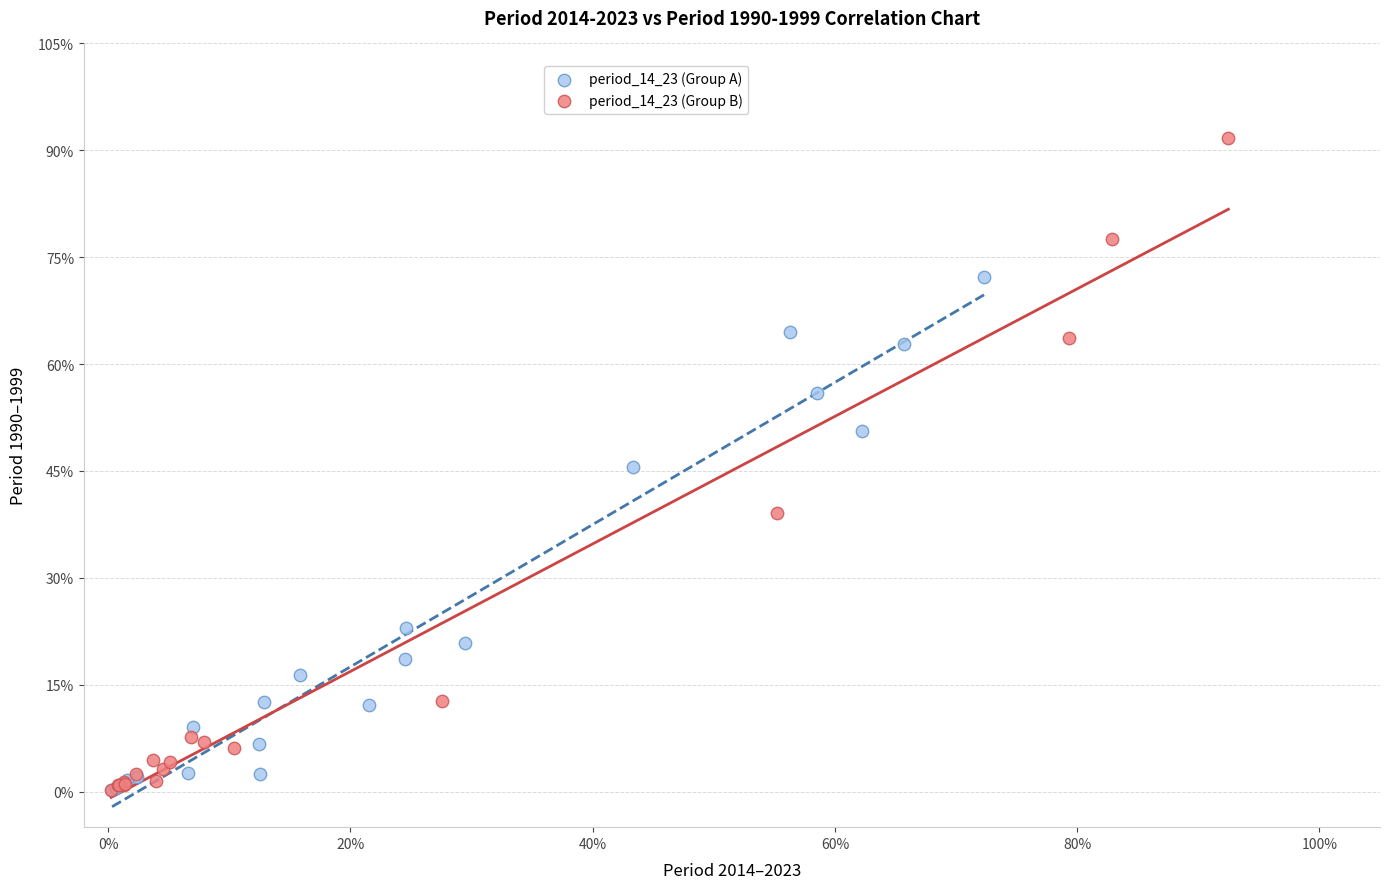

Which series reaches the maximum Y coordinate?

period_14_23 (Group B)